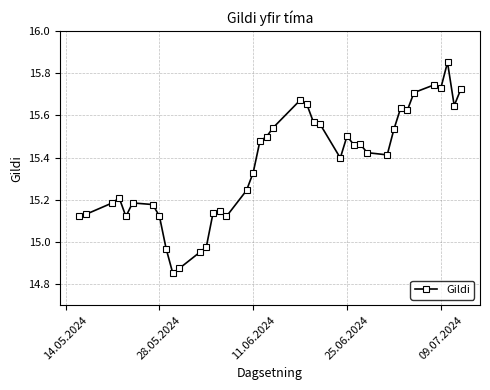

What is the difference between the maximum and minimum values?

1.0